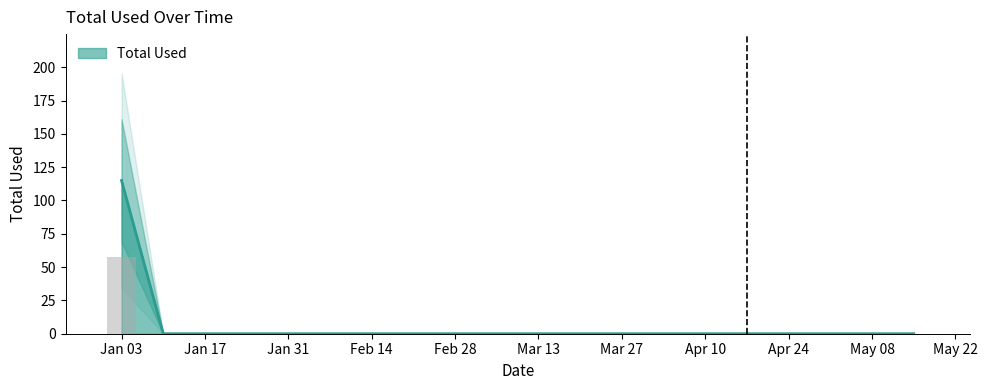

How many categories are shown in the chart?

20